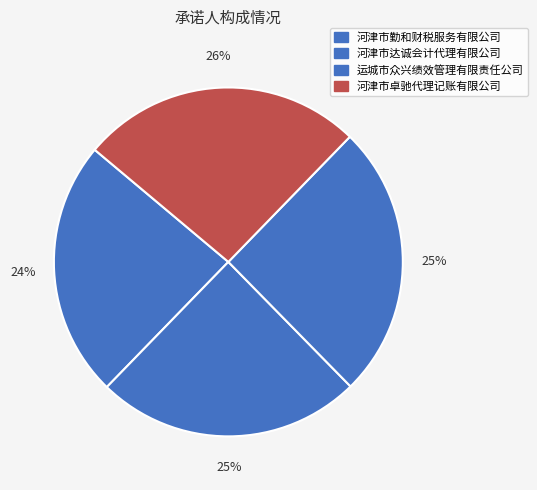

What is the total percentage of 河津市达诚会计代理有限公司 and 运城市众兴绩效管理有限责任公司?

50.0%